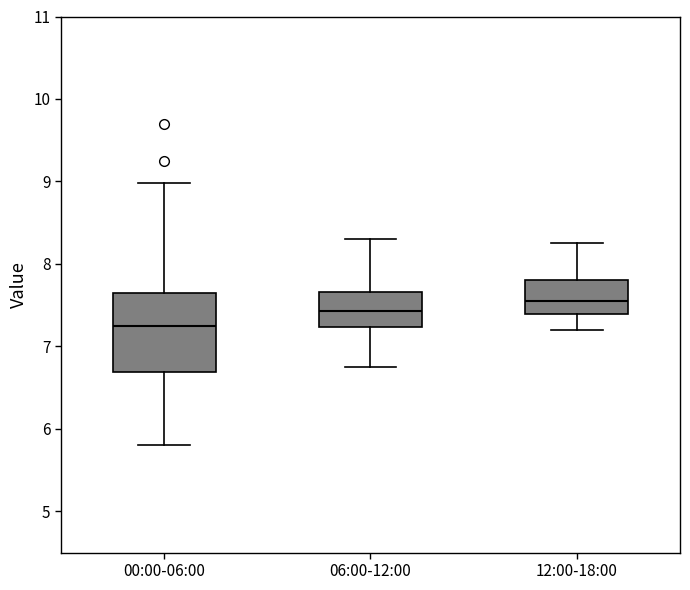

Reading left to right, read every box against the y-axis: the position of its median line, the range the box covers, and the ends of its whiskers. The values are not printed on the chart, so give them approximately, as read against the axis.

00:00-06:00: median 7.3, box 6.7 to 7.6, whiskers 5.8 to 9.0
06:00-12:00: median 7.4, box 7.2 to 7.7, whiskers 6.8 to 8.3
12:00-18:00: median 7.6, box 7.4 to 7.8, whiskers 7.2 to 8.3